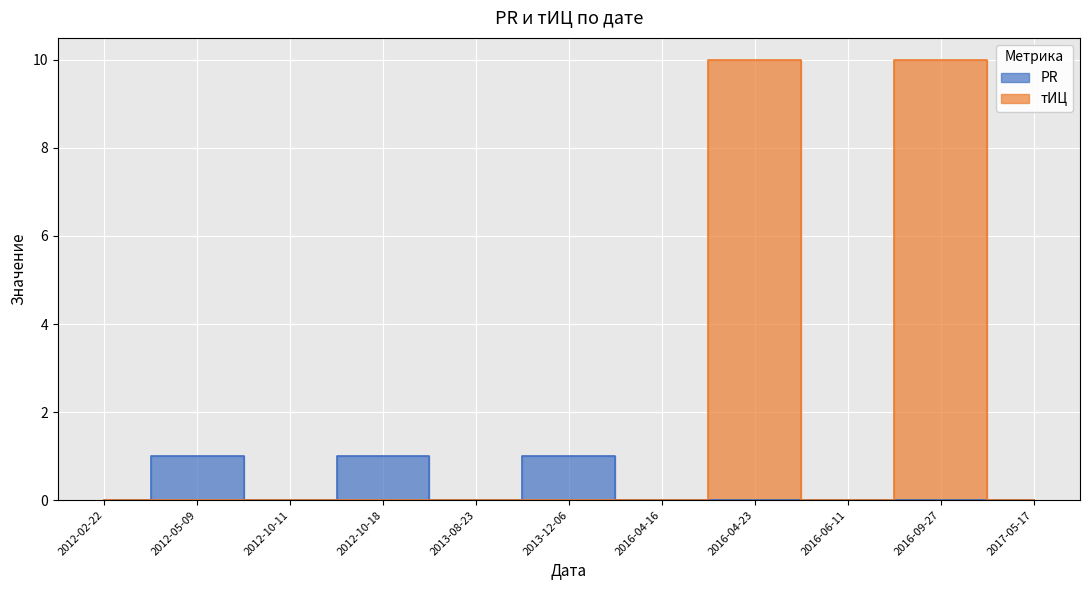

At which category is the sum across all series the highest?

2016-04-23